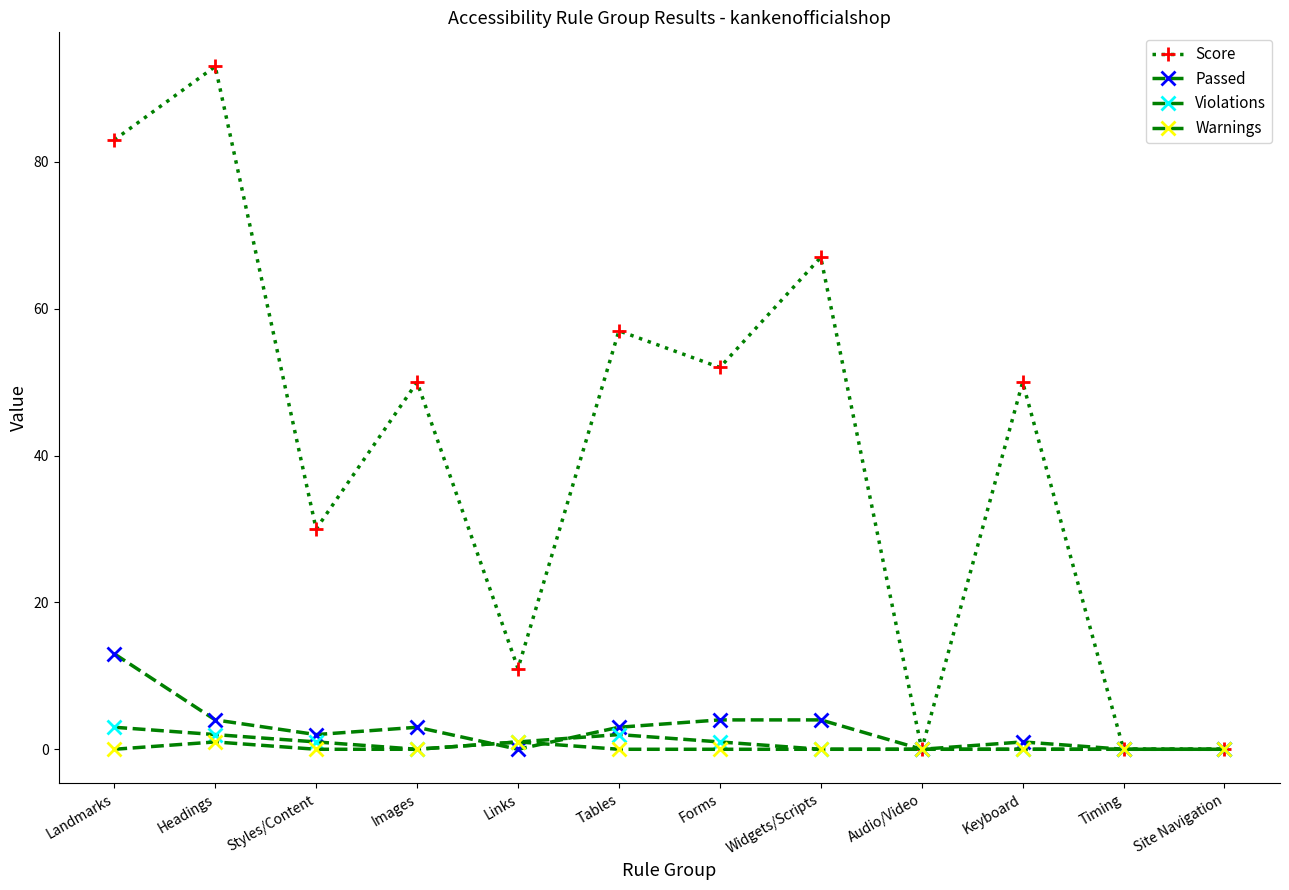

Does the chart have visible grid lines?

No